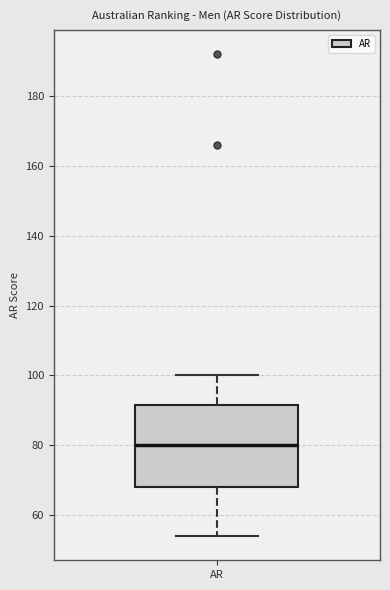

Transcribe this box plot: give where the median line is, the range the box spans, and where the two whiskers end, as read against the y-axis. The values are not printed on the chart, so give them approximately, as read against the axis.

median 80, box 68 to 92, whiskers 54 to 100